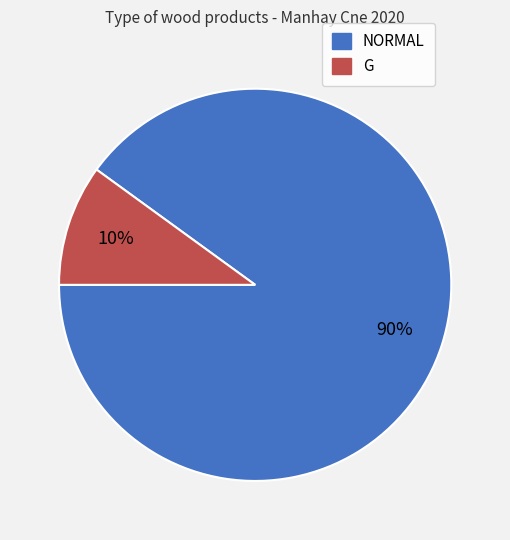

Rank the categories by value from highest to lowest.

NORMAL, G